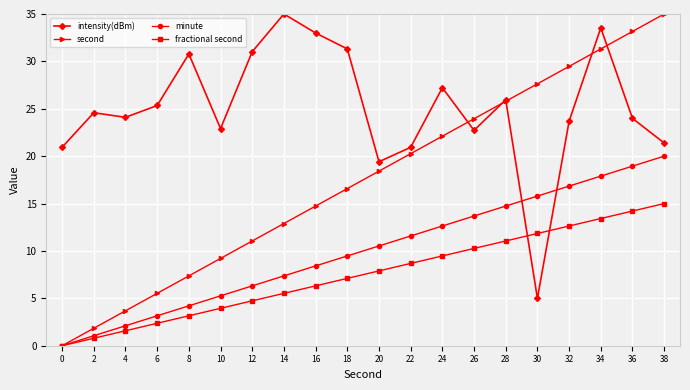

The value of intensity(dBm) at 28 is 25.9. True or false?

True